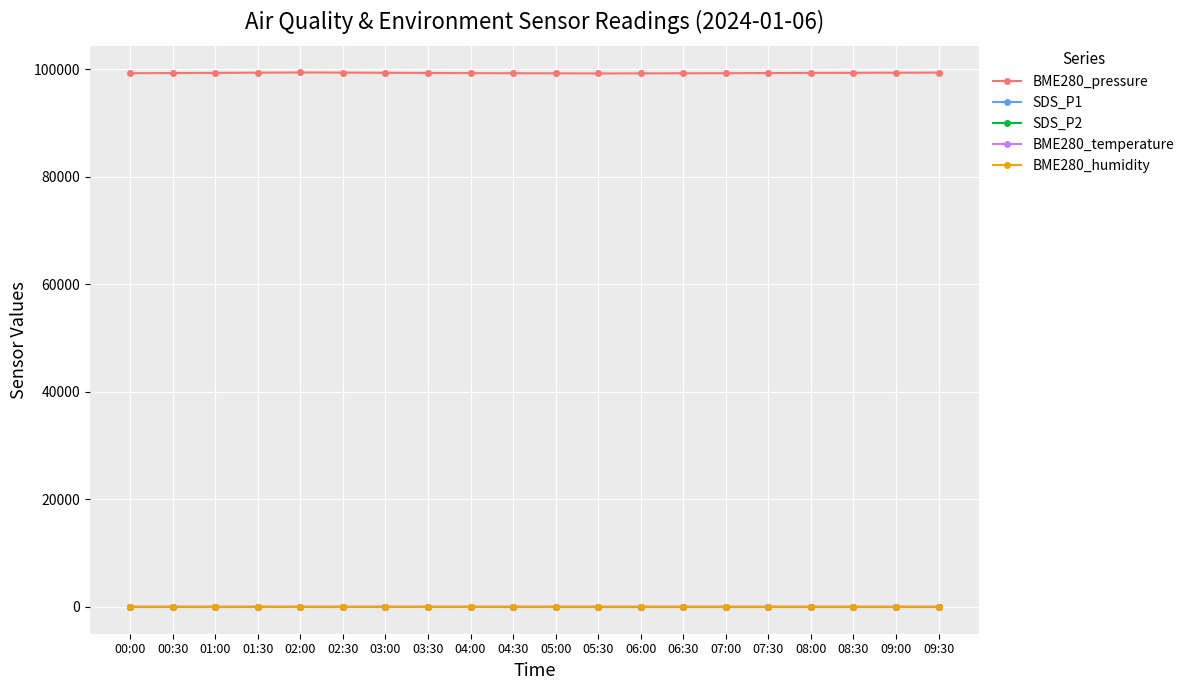

True or false: BME280_temperature has a value of 32.2 at 04:00.

True